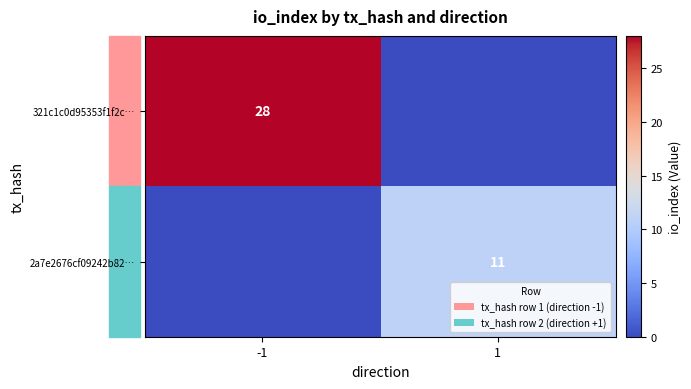

True or false: 2a7e2676cf09242b82… has a value of 19 at 1.

False